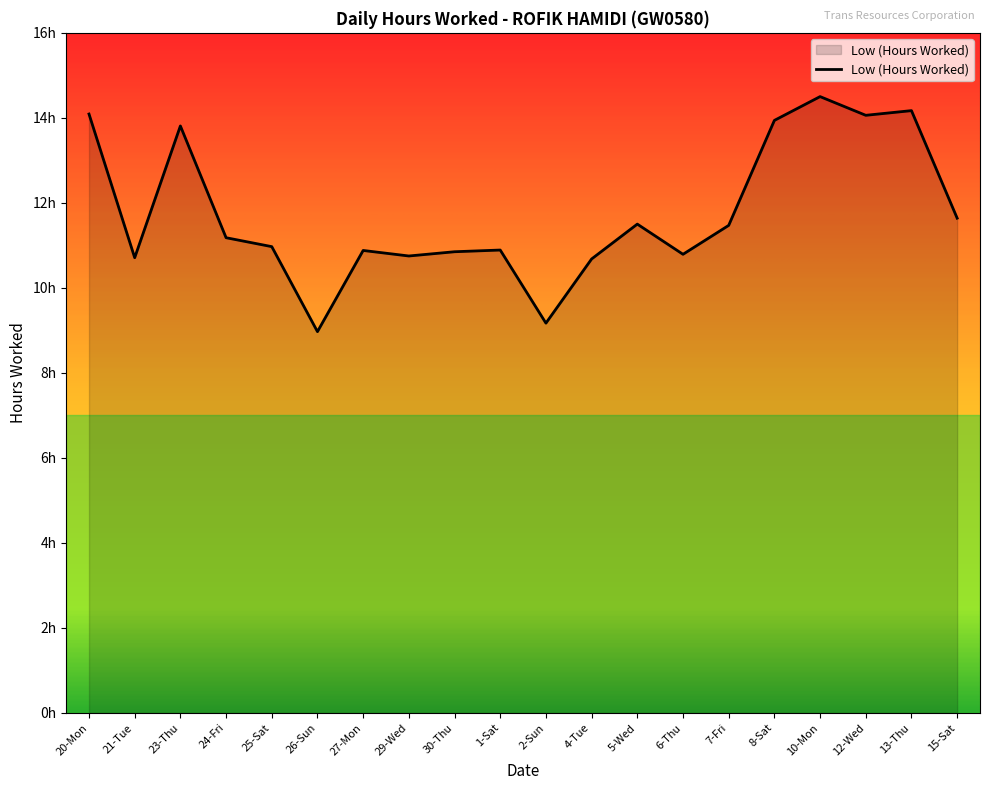

What is the change in value from 2-Sun to 4-Tue?

+1.5